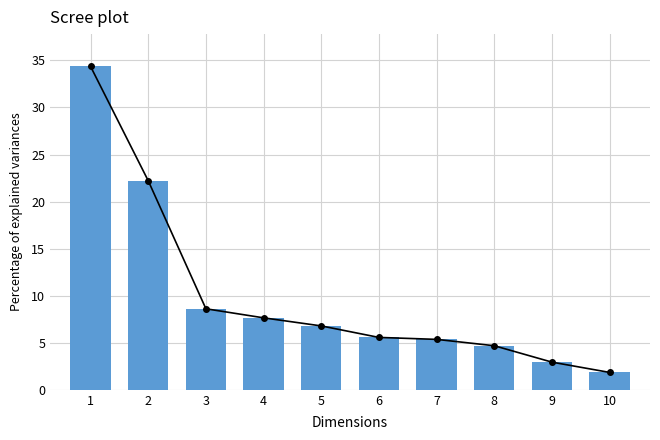

Is it true that the value at 10 is 1.8?

True